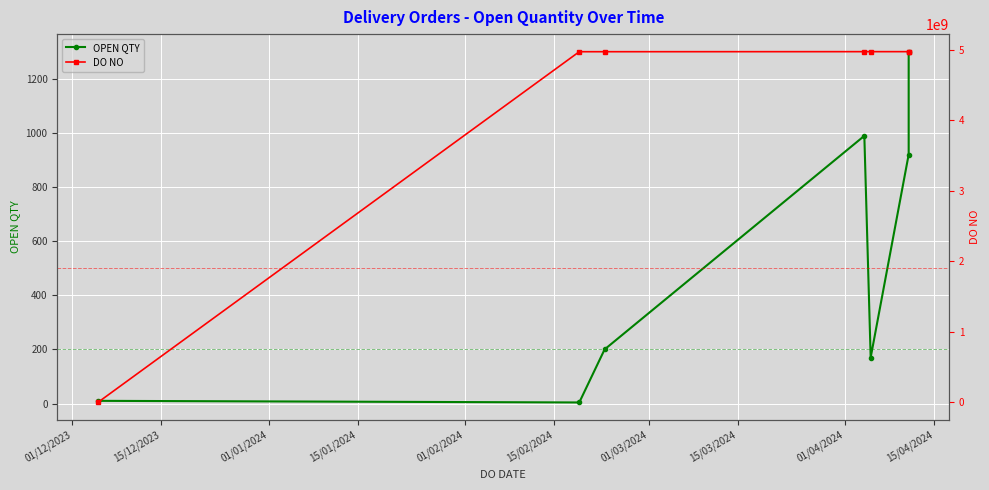

True or false: DO NO and OPEN QTY cross at least once.

False